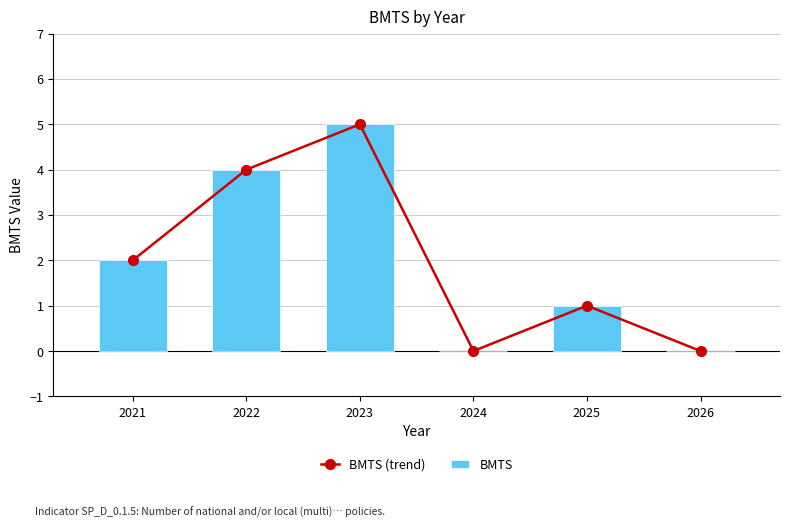

What is the sum of the BMTS values at 2026 and 2021?

2